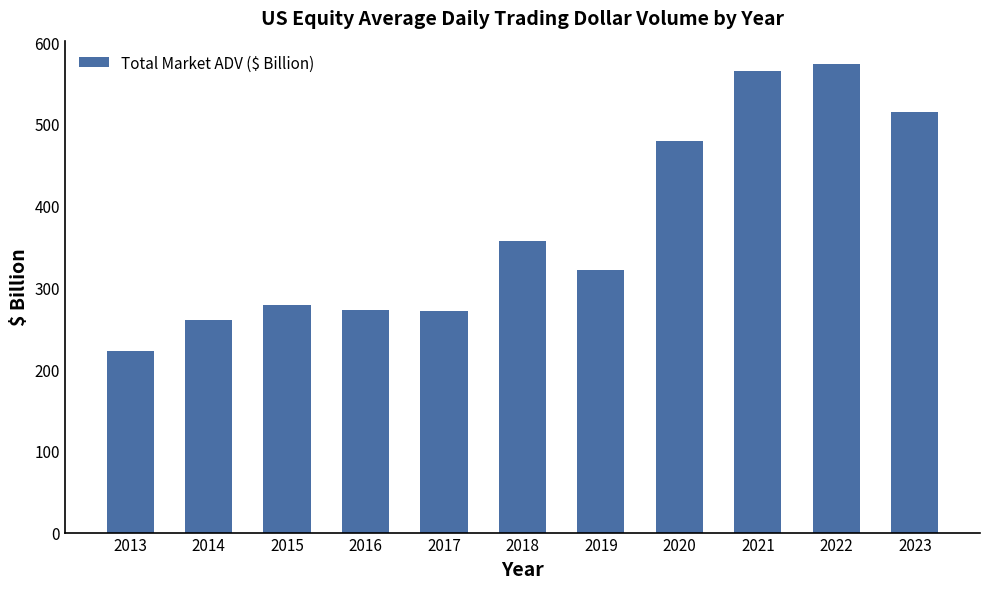

What is the maximum value shown in the chart?

573.1